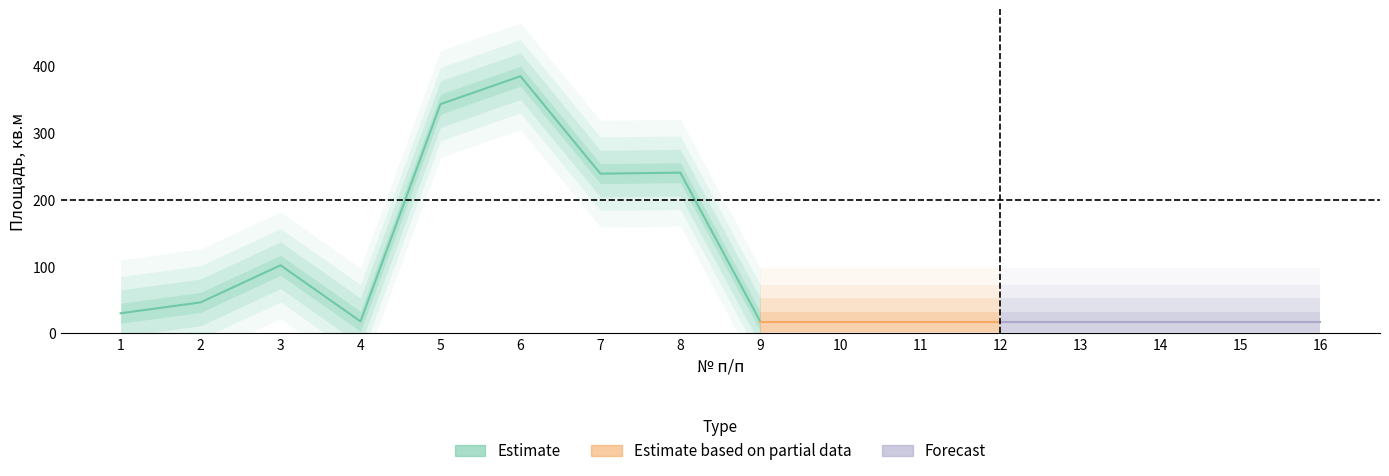

At which category does the data reach its first local peak?

3